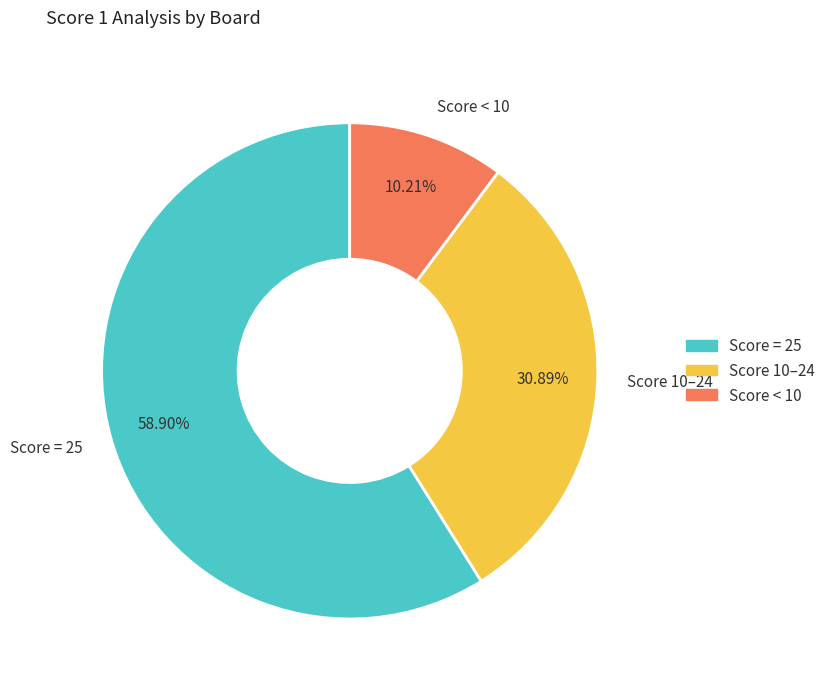

Which has a higher value, Score 10–24 or Score < 10?

Score 10–24